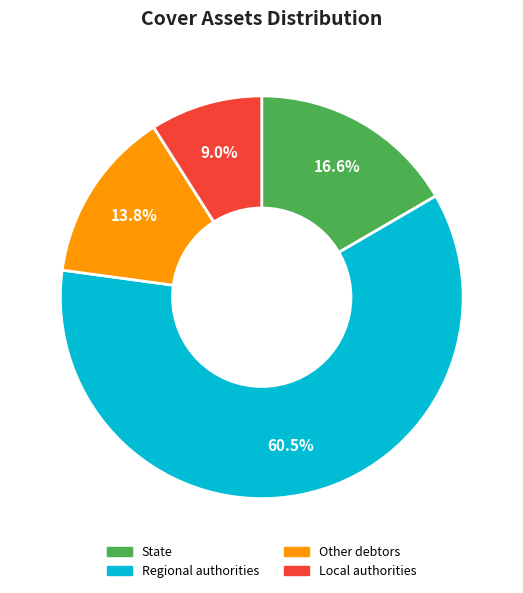

Which has a higher value, State or Local authorities?

State